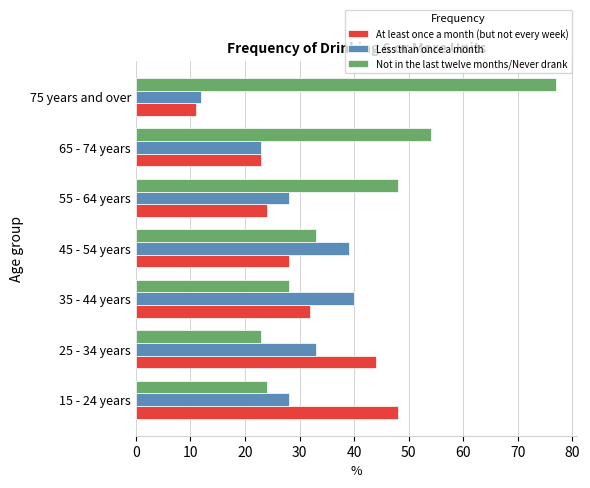

The At least once a month (but not every week) series shows 48 at 15 - 24 years. True or false?

True